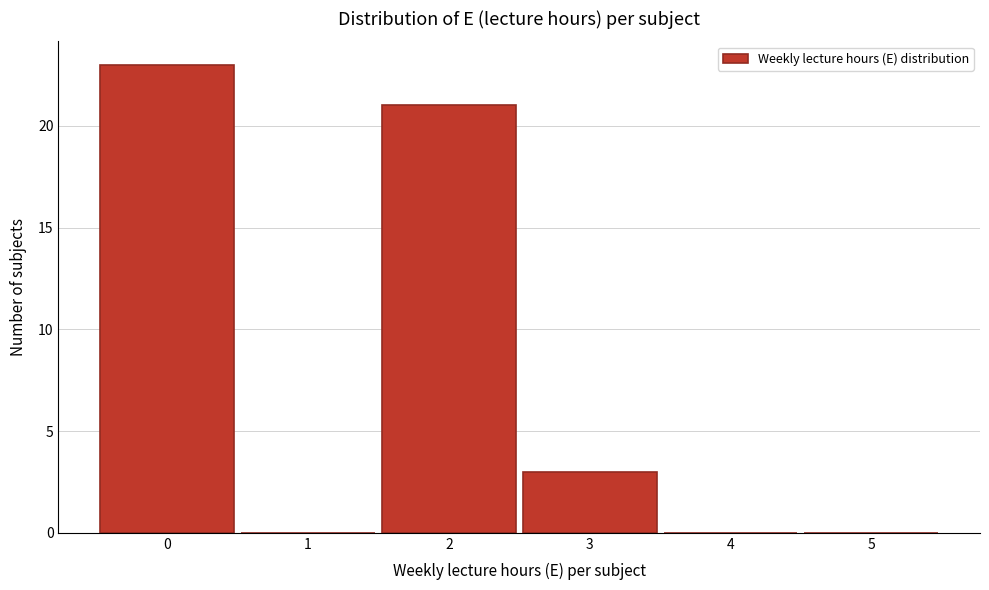

Reading left to right, transcribe this chart: for each bar, give the range it covers on the x-axis and its height. The values are not printed on the chart, so give them approximately, as read against the axis.

-0.5 to 0.5: 23
0.5 to 1.5: 0
1.5 to 2.5: 21
2.5 to 3.5: 3
3.5 to 4.5: 0
4.5 to 5.5: 0